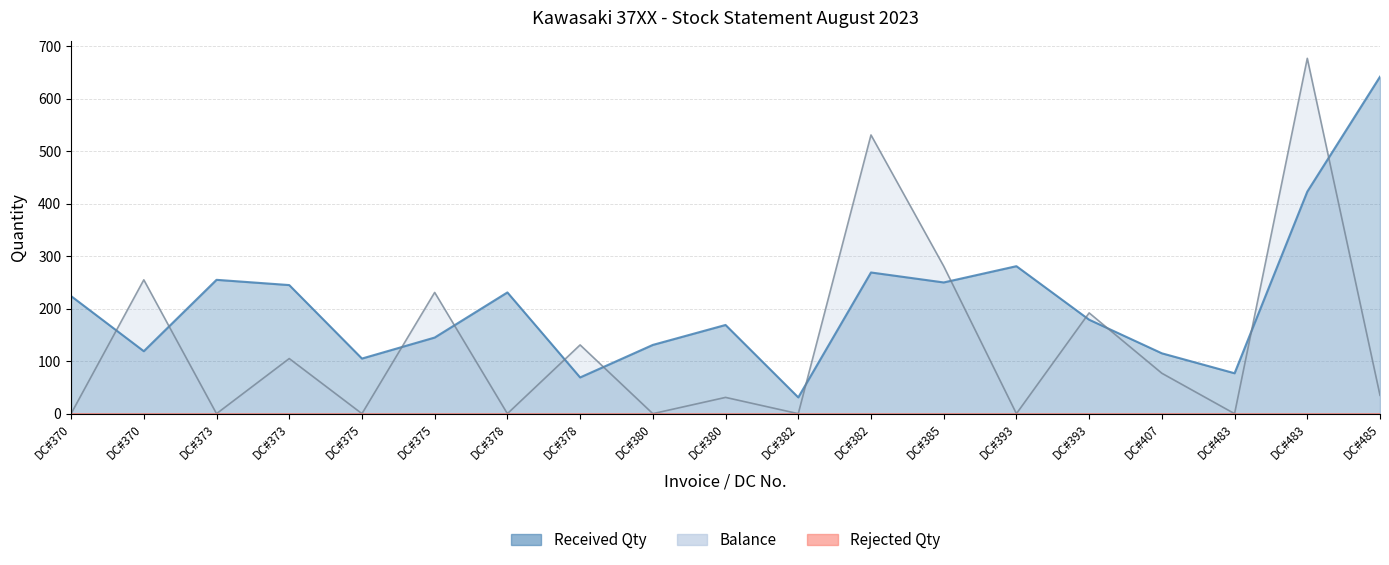

List the labels in order of Balance value, largest first.

DC#483, DC#382, DC#385, DC#370, DC#375, DC#393, DC#378, DC#373, DC#407, DC#485, DC#380, DC#370, DC#373, DC#375, DC#378, DC#380, DC#382, DC#393, DC#483